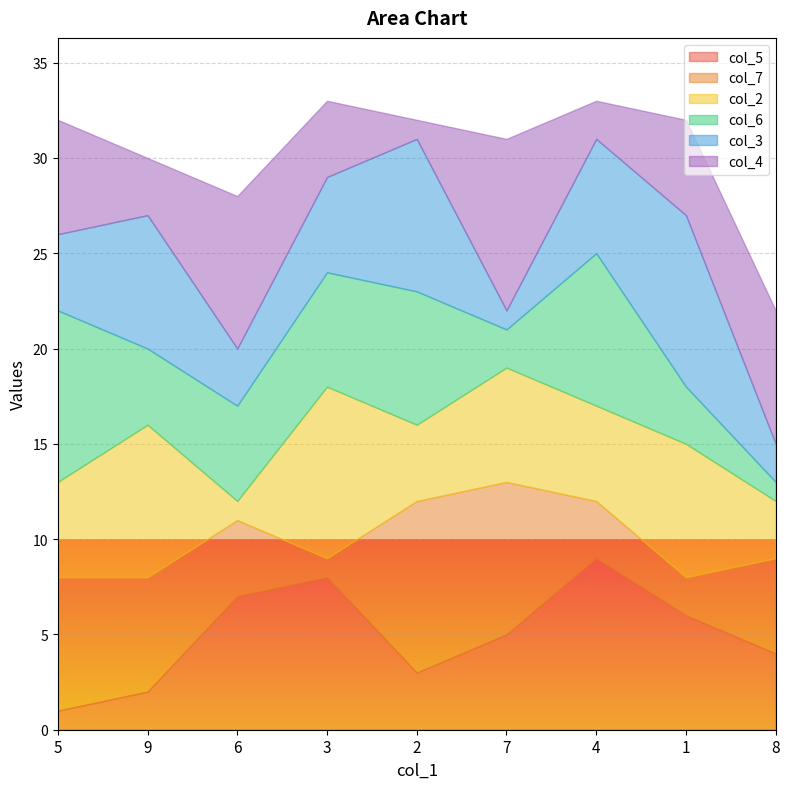

How many series are shown in this chart?

6